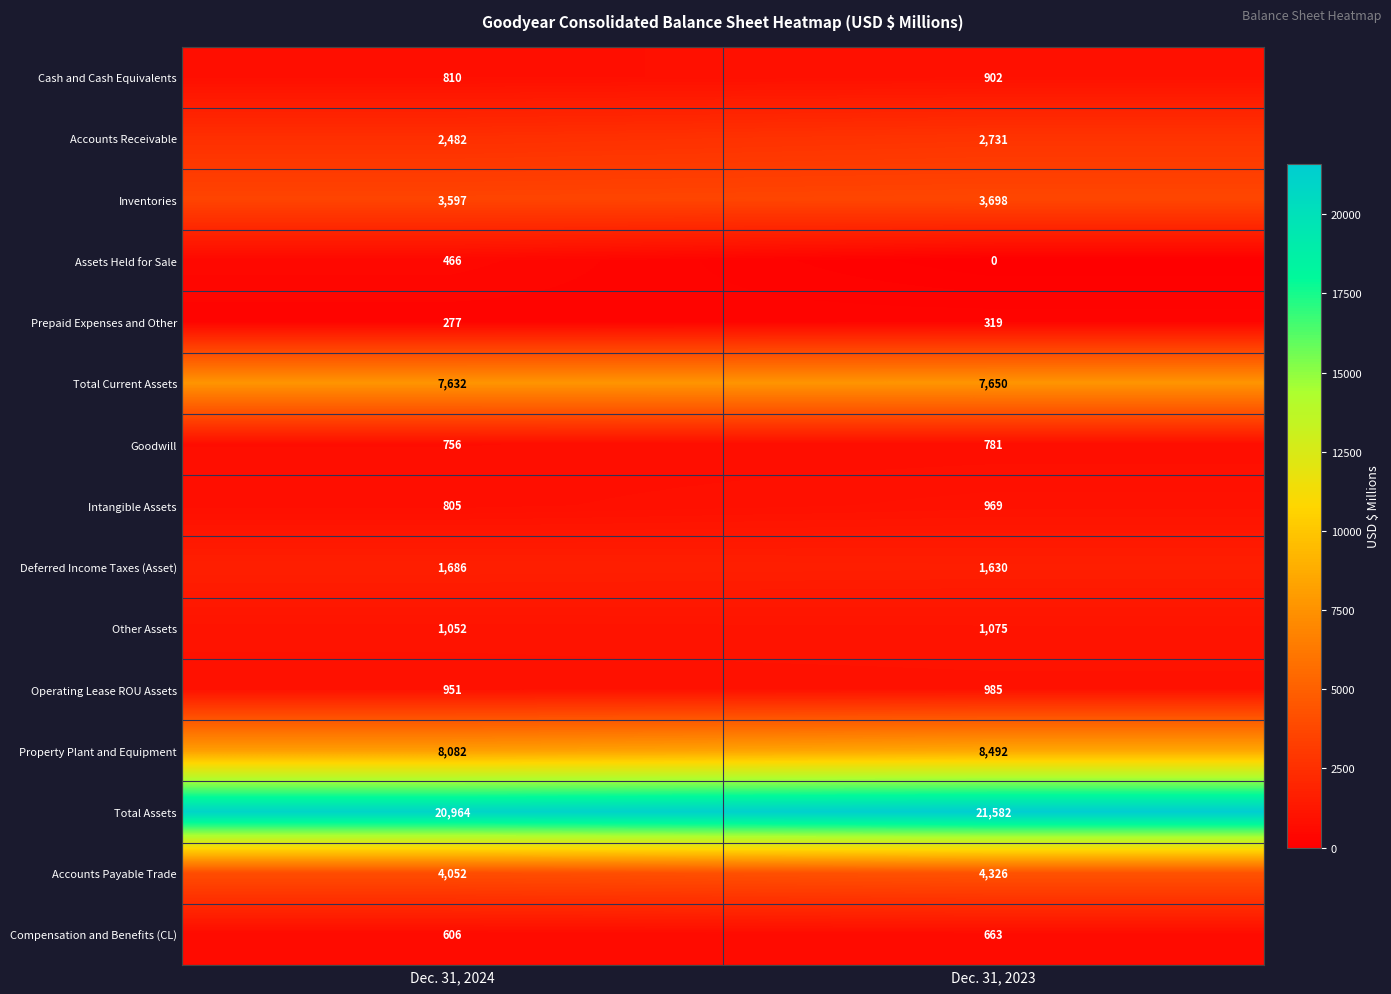

Count the number of data series in this chart.

15